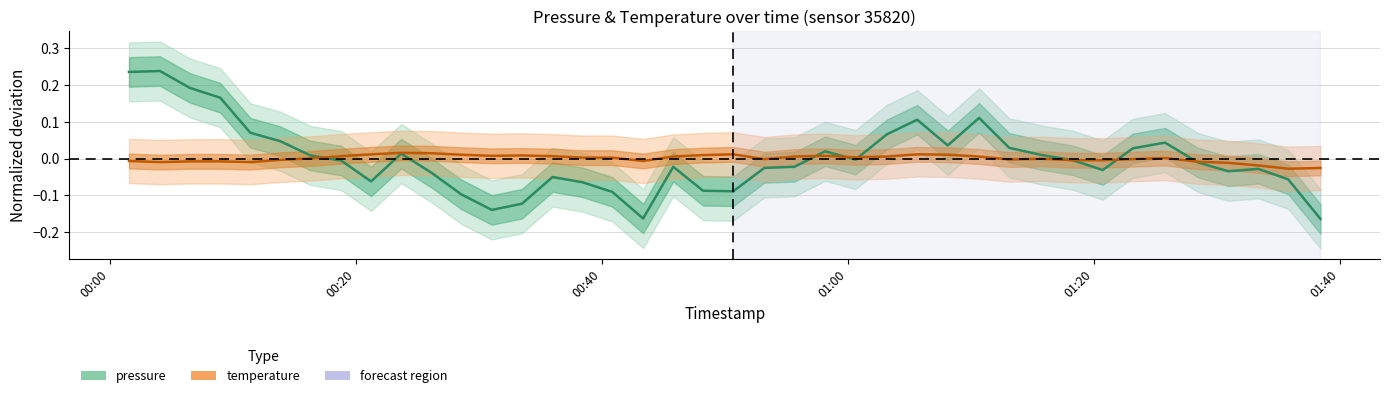

Does the chart display data point markers on the line(s)?

No